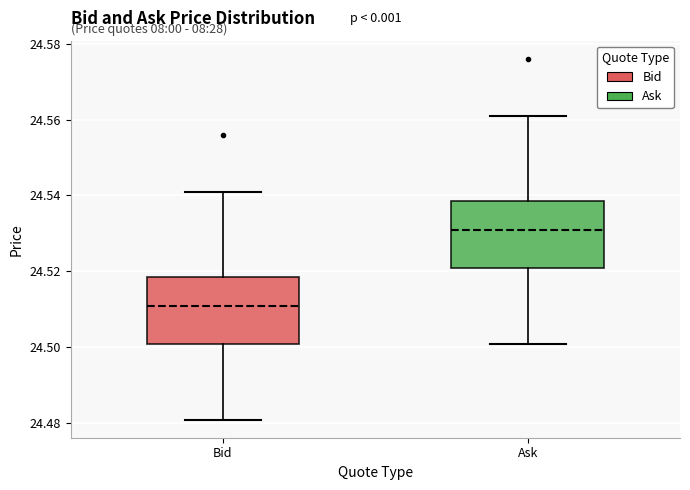

Where is the lower edge of the box for Ask on the y-axis? The values are not printed on the chart, so give them approximately, as read against the axis.

24.522